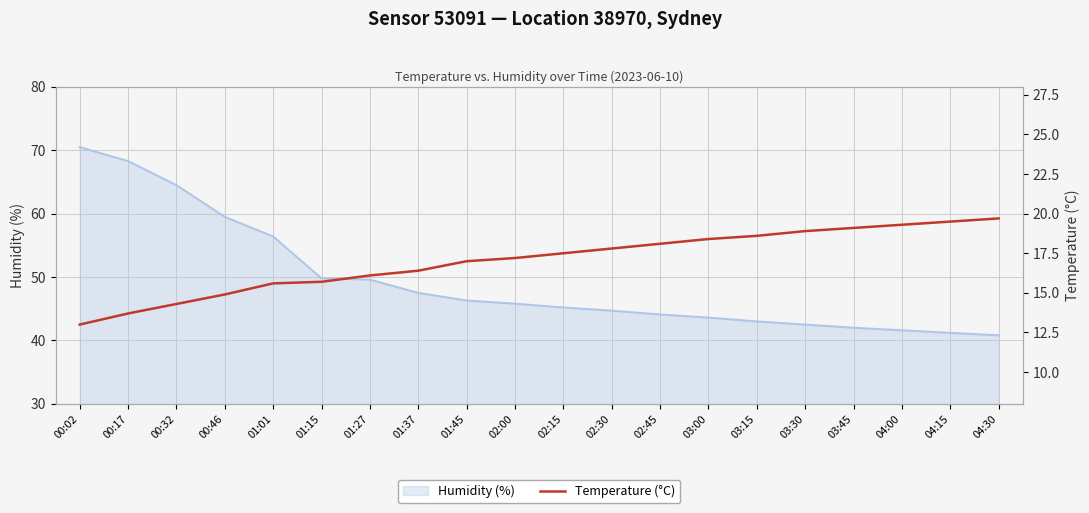

Reading left to right, extract all data points from this chart.

13.0	13.7	14.3	14.9	15.6	15.7	16.1	16.4	17.0	17.2	17.5	17.8	18.1	18.4	18.6	18.9	19.1	19.3	19.5	19.7